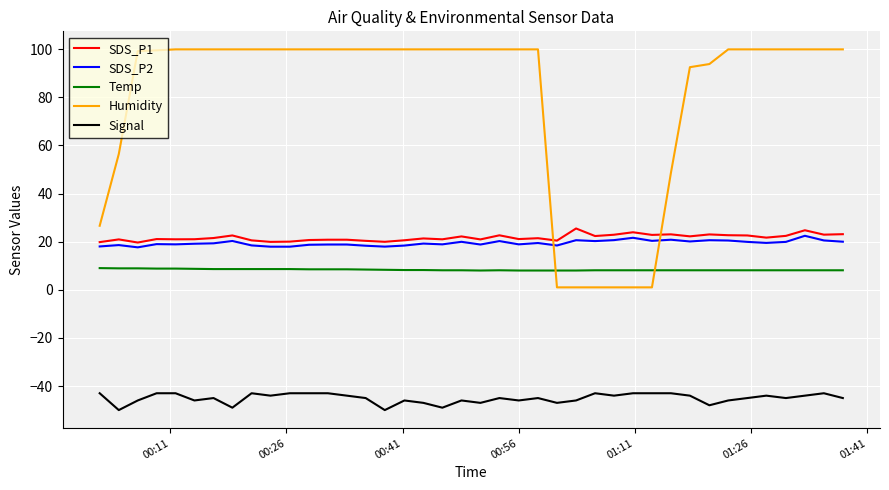

What is the difference between the maximum and minimum values in the SDS_P2 series?

4.8